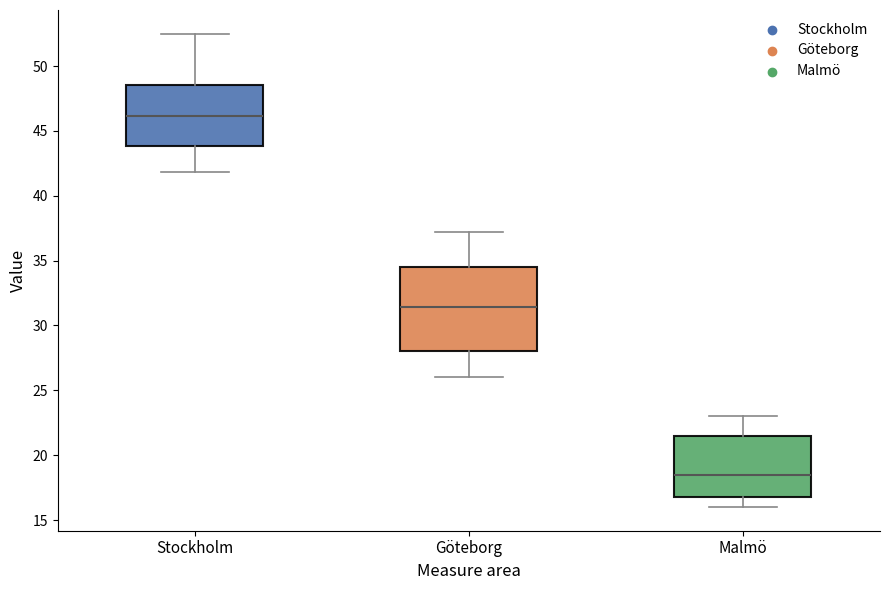

Reading left to right, read every box against the y-axis: the position of its median line, the range the box covers, and the ends of its whiskers. The values are not printed on the chart, so give them approximately, as read against the axis.

Stockholm: median 46.0, box 44.0 to 48.5, whiskers 42.0 to 52.5
Göteborg: median 31.5, box 28.0 to 34.5, whiskers 26.0 to 37.0
Malmö: median 18.5, box 17.0 to 21.5, whiskers 16.0 to 23.0